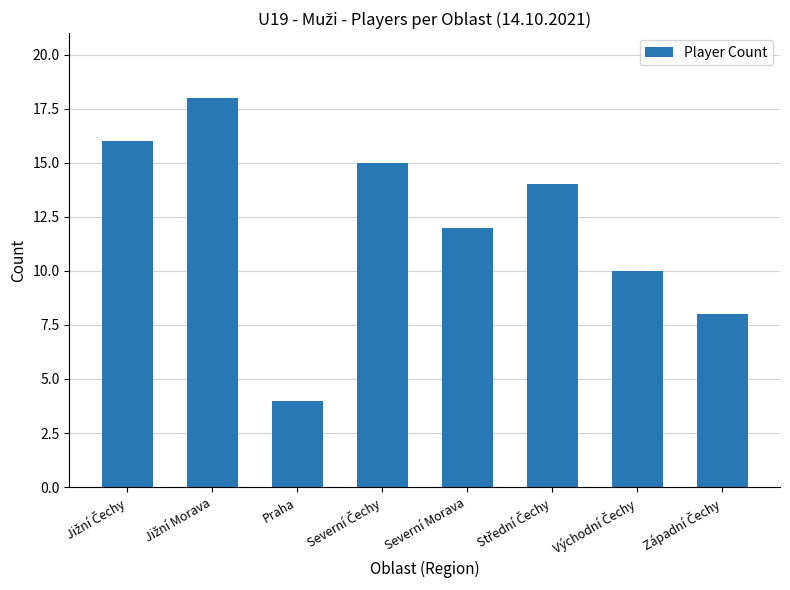

What is the minimum value shown in the chart?

4